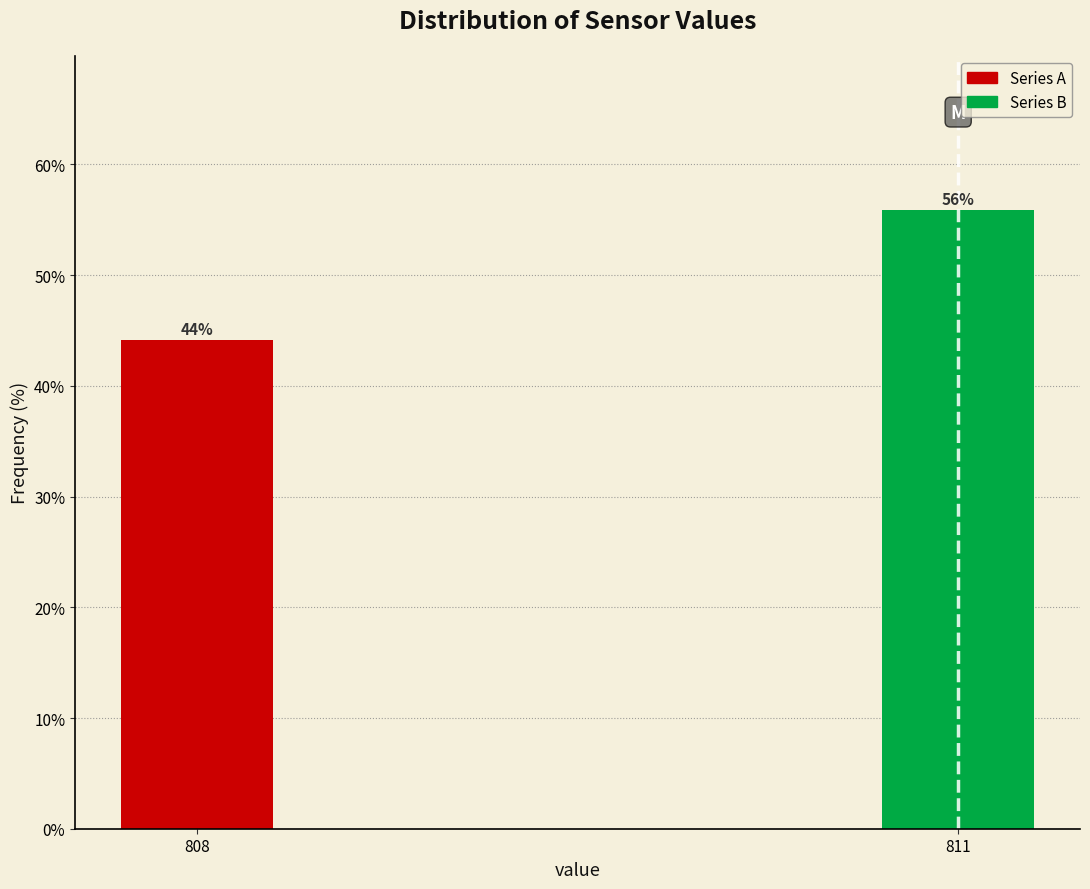

Which category has the lowest value across all series?

808